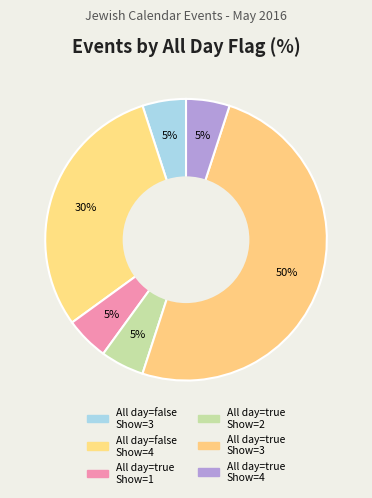

Is there a majority slice in this chart?

No